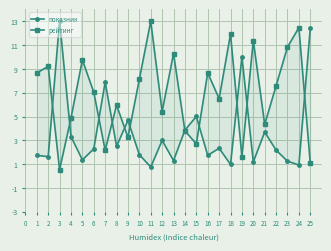

How many data points in рейтинг are less than 7?

12